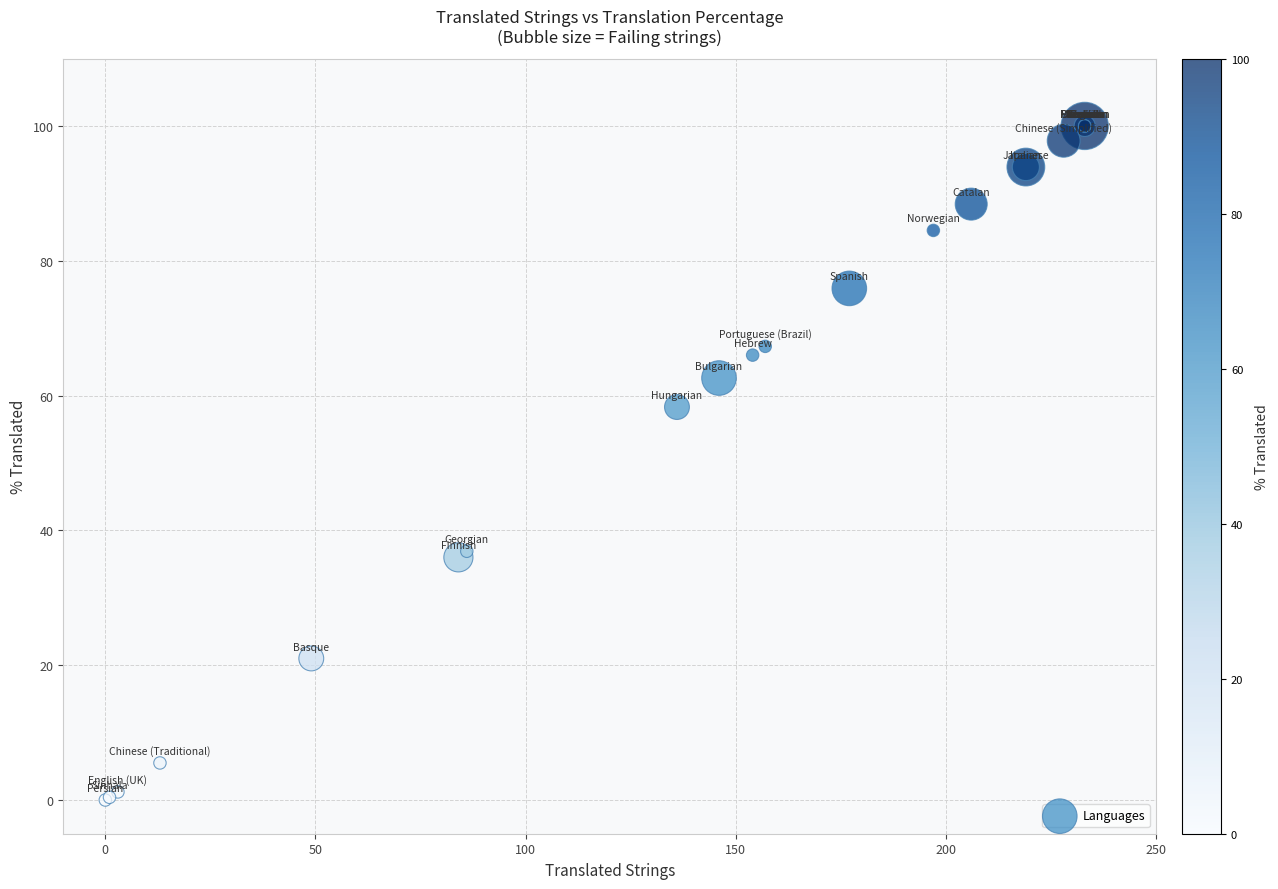

What Y value in the scatter plot is closest to 50?

58.3